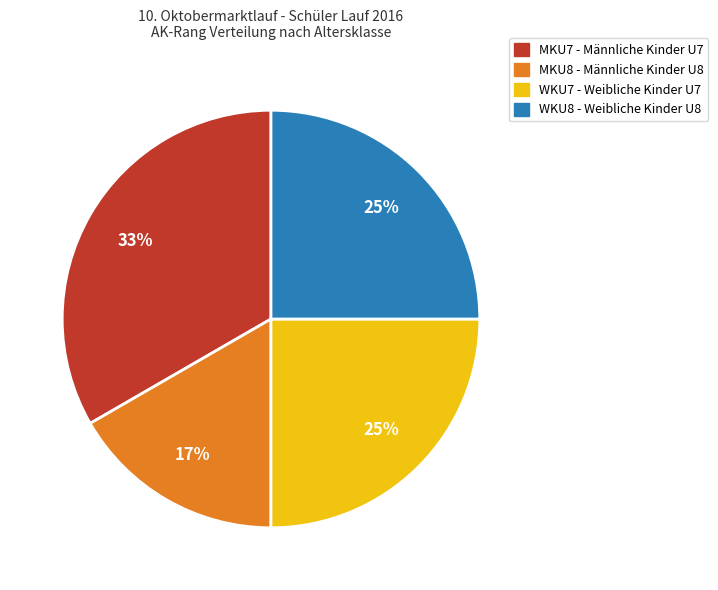

Is there a majority slice in this chart?

No